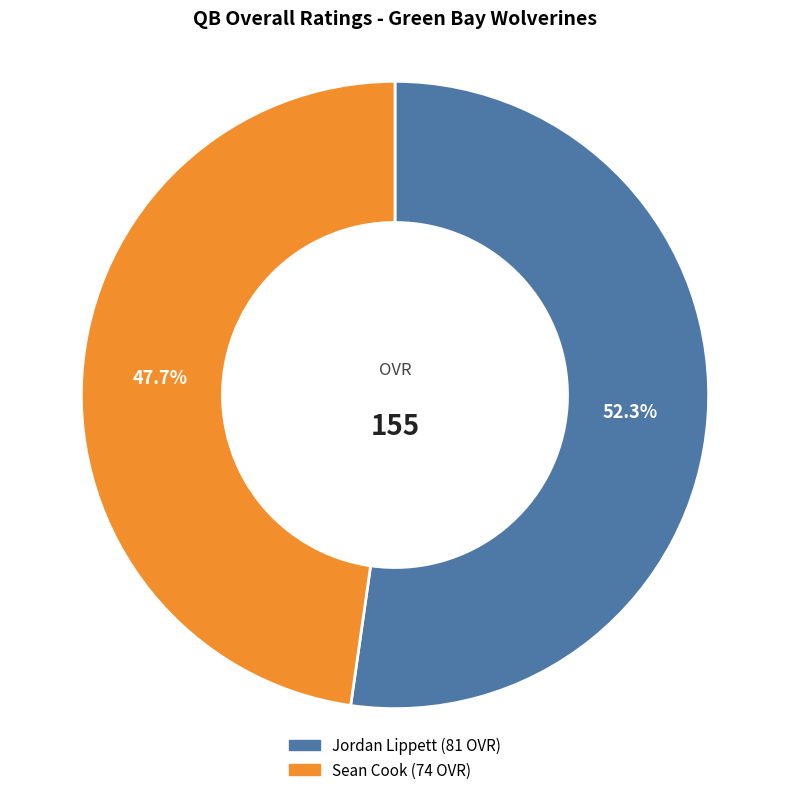

Between Jordan Lippett and Sean Cook, which is larger?

Jordan Lippett